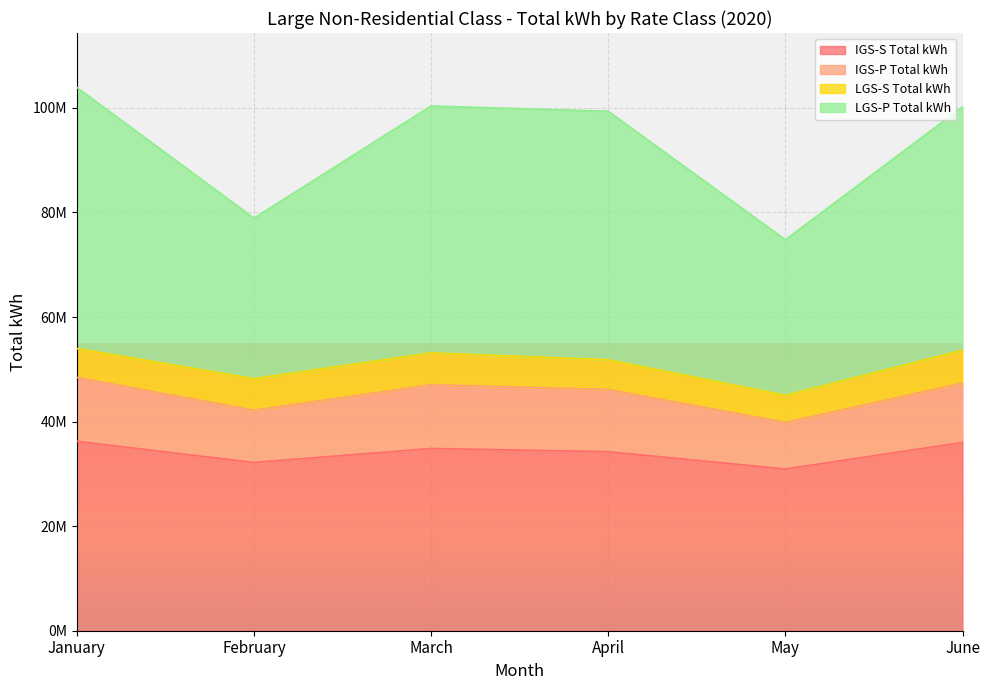

How many interior local valleys does the IGS-S Total kWh series have?

2